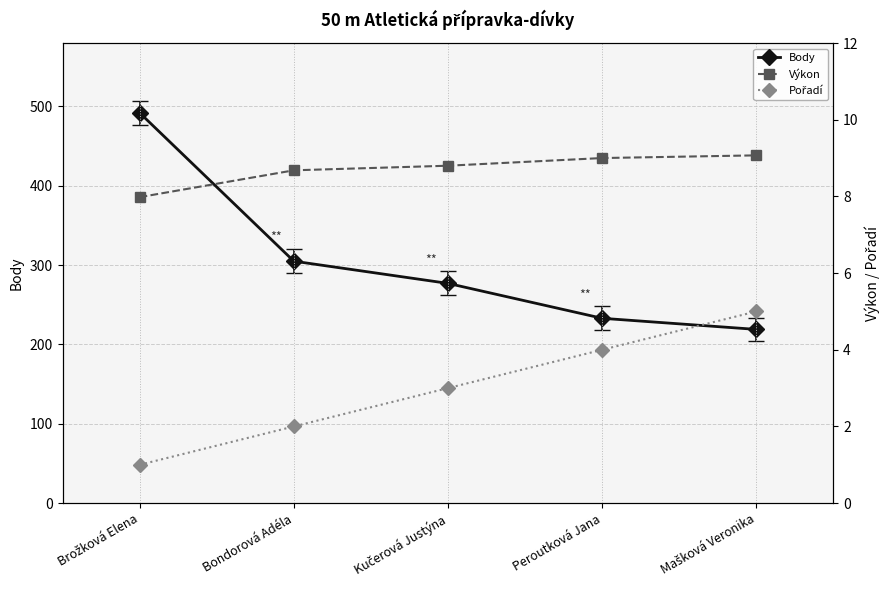

Does the chart have visible grid lines?

Yes